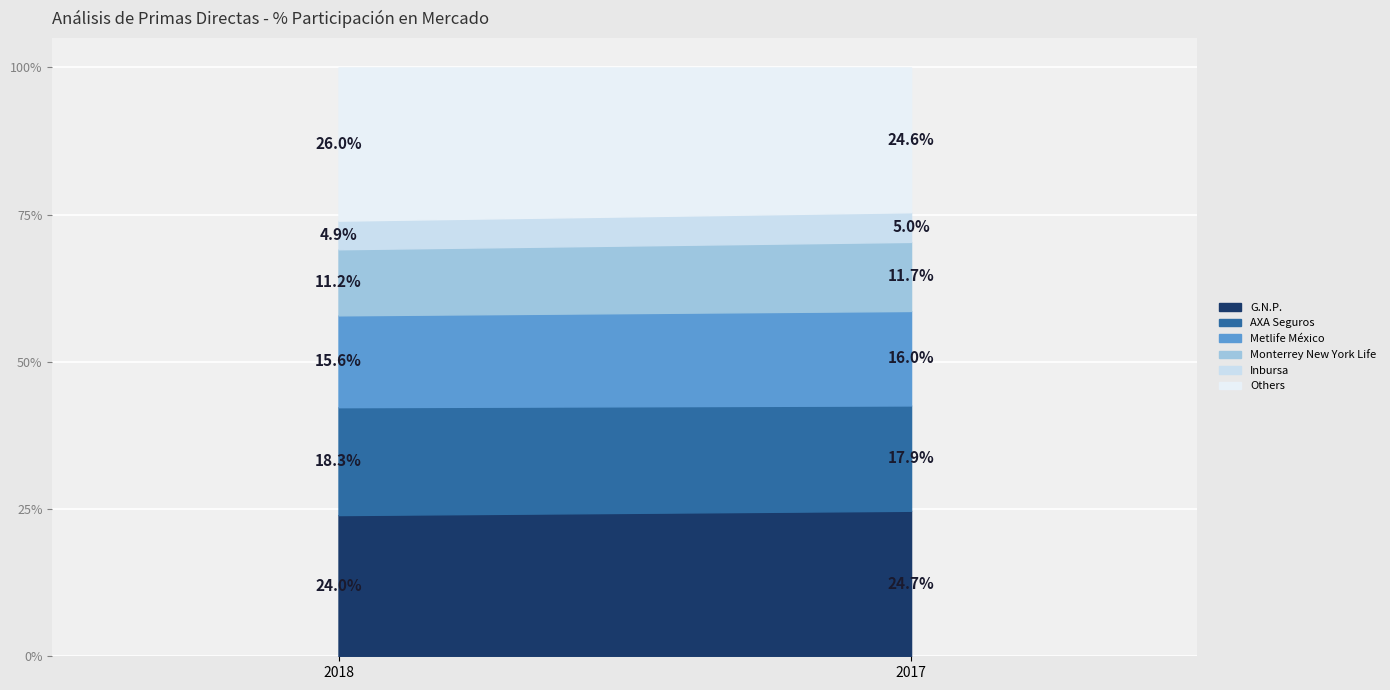

What is the value of the AXA Seguros point at the 2nd from the left?

17.9